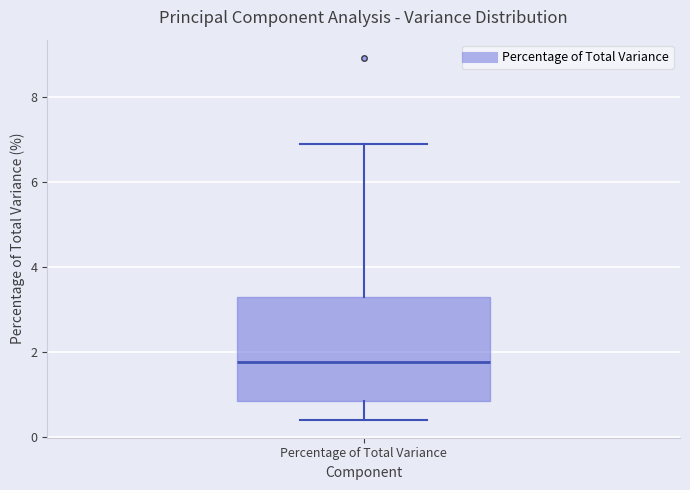

Read this box plot against the y-axis: the position of the median line, the range covered by the box, and the ends of both whiskers. The values are not printed on the chart, so give them approximately, as read against the axis.

median 1.8, box 0.8 to 3.2, whiskers 0.4 to 6.8